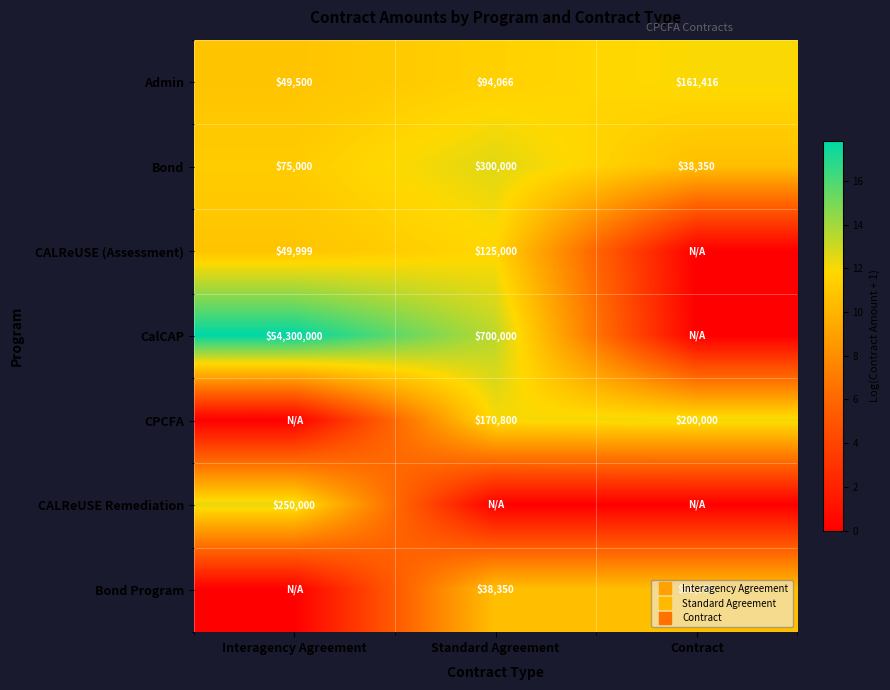

What is the difference between the highest and lowest values at Standard Agreement?

13.5